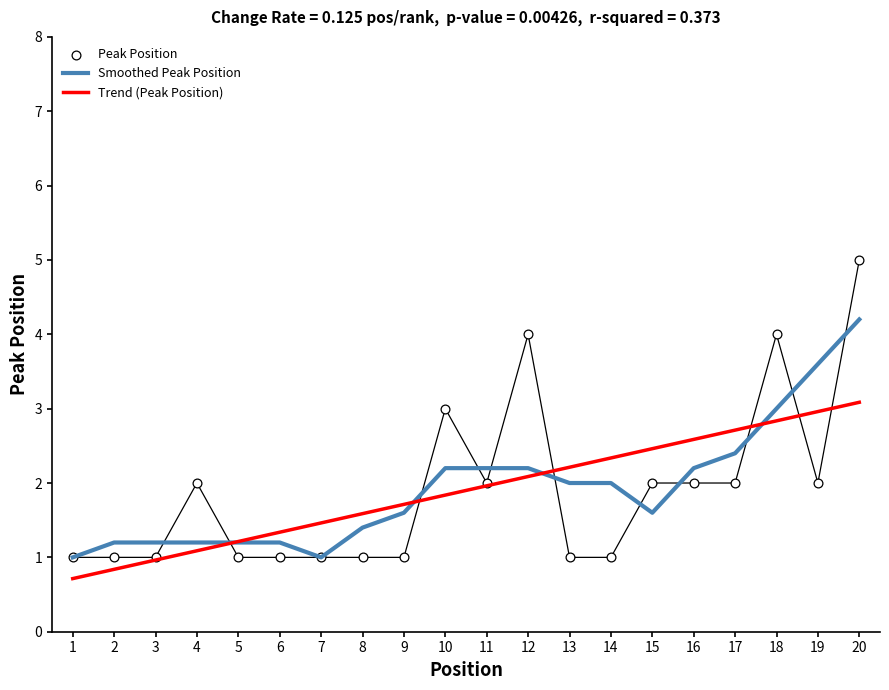

Which has a higher value, 16 or 17?

16